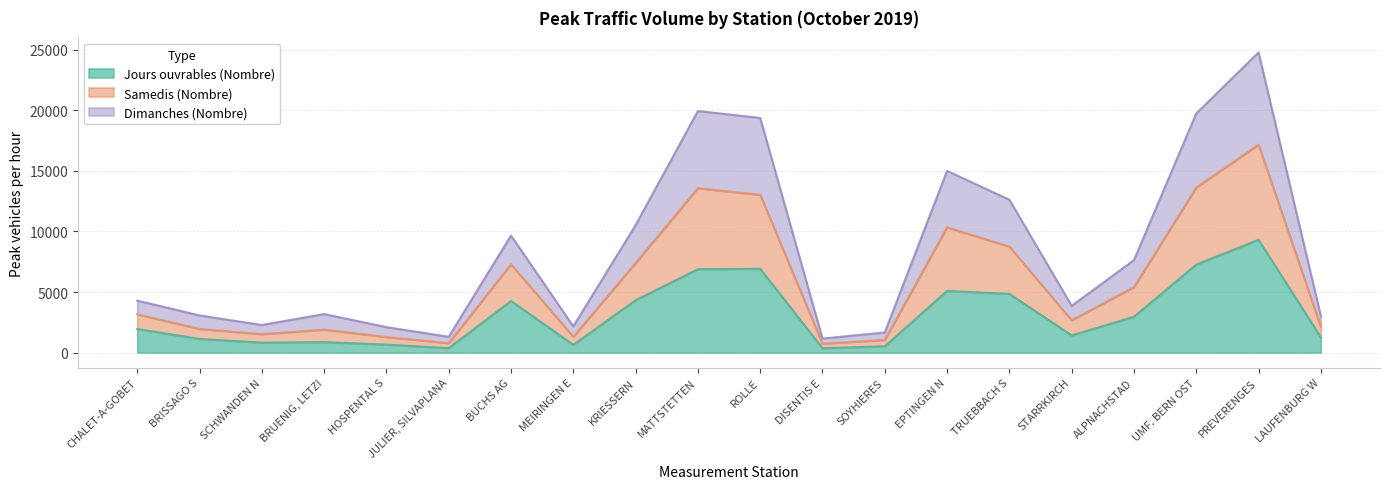

Which category has the highest value in the Jours ouvrables (Nombre) series?

PREVERENGES